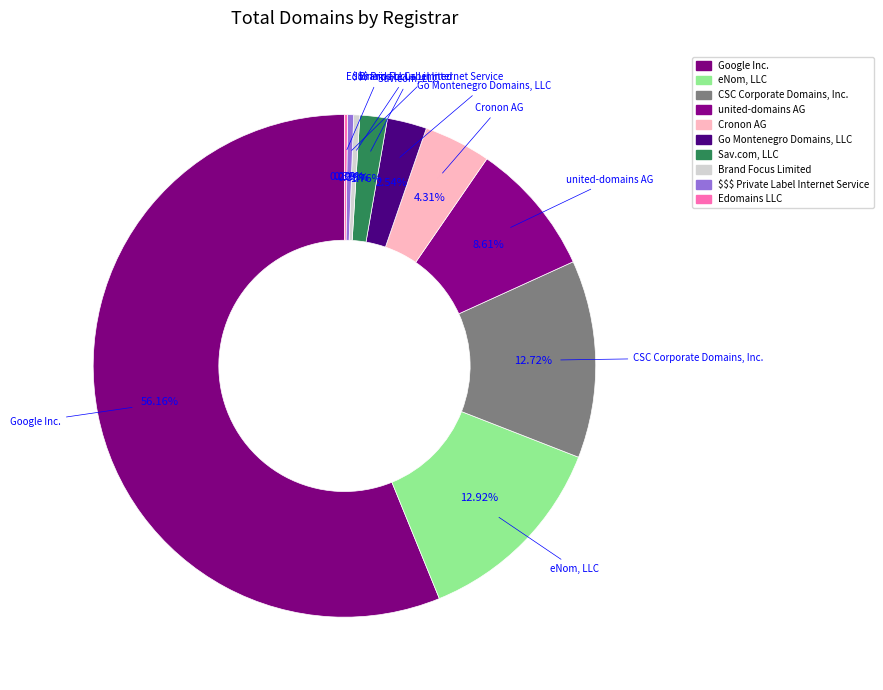

Rank the categories by value from highest to lowest.

Google Inc., eNom, LLC, CSC Corporate Domains, Inc., united-domains AG, Cronon AG, Go Montenegro Domains, LLC, Sav.com, LLC, Brand Focus Limited, $$$ Private Label Internet Service, Edomains LLC